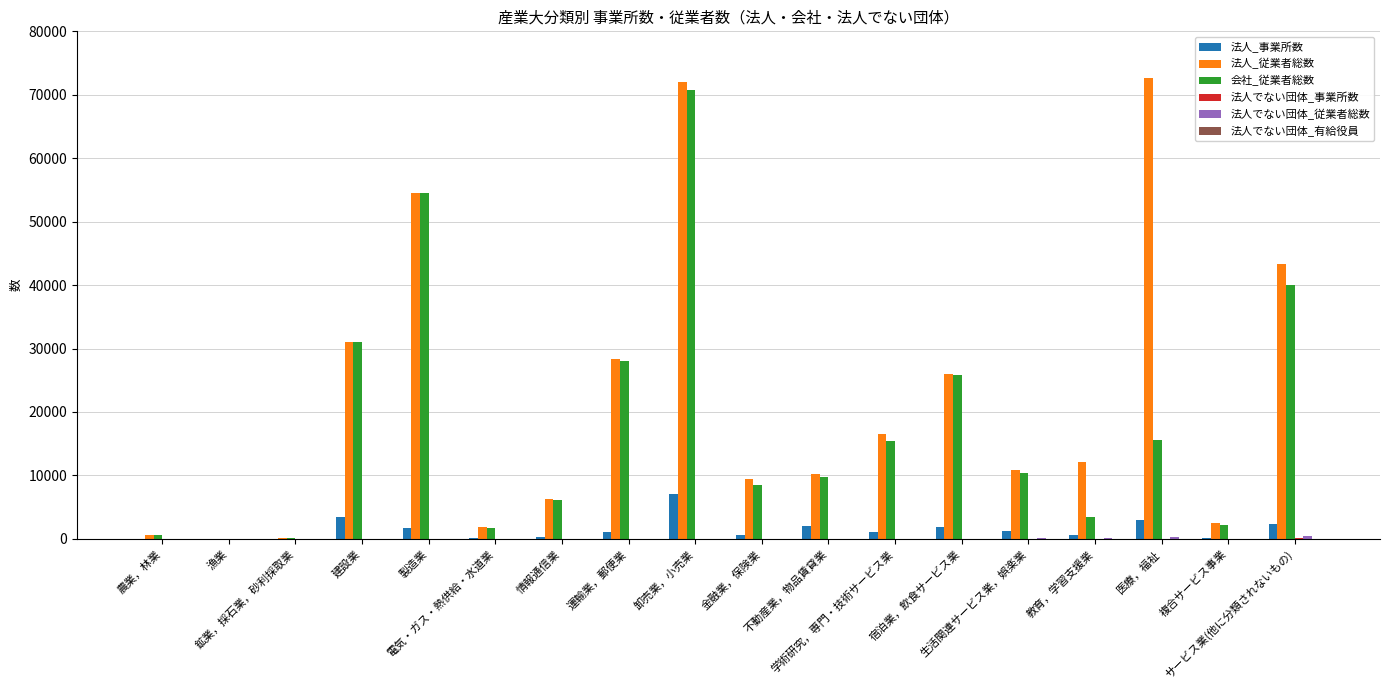

What is the greatest value displayed?

72648